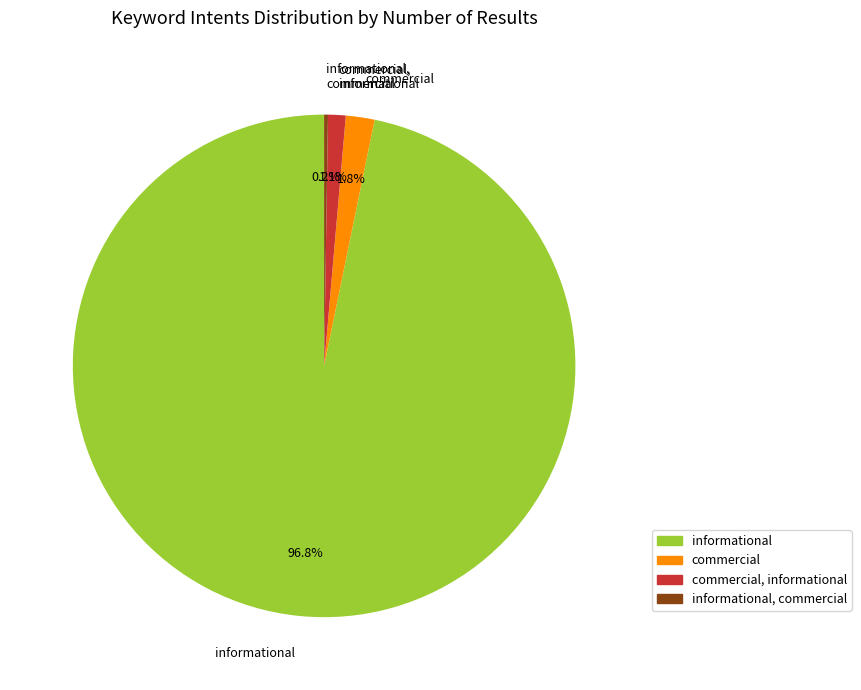

What is the ratio of the value at commercial to the value at commercial, informational?

1.6